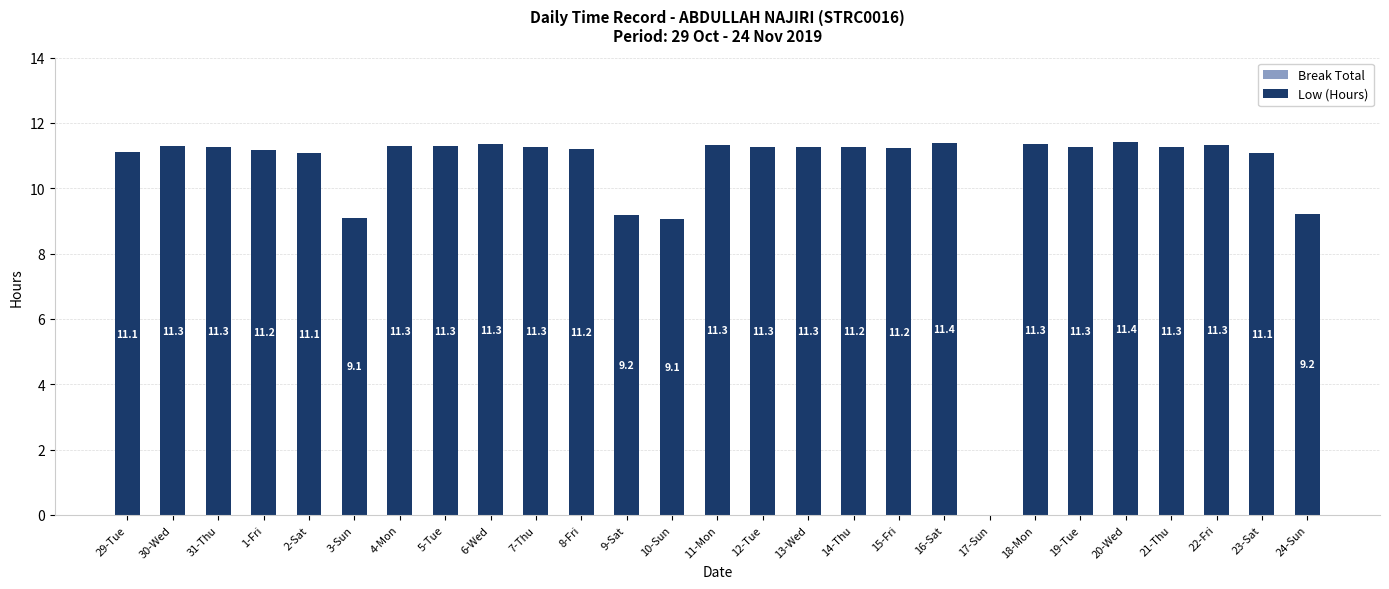

What is the sum of the values at 9-Sat and 15-Fri?

20.4